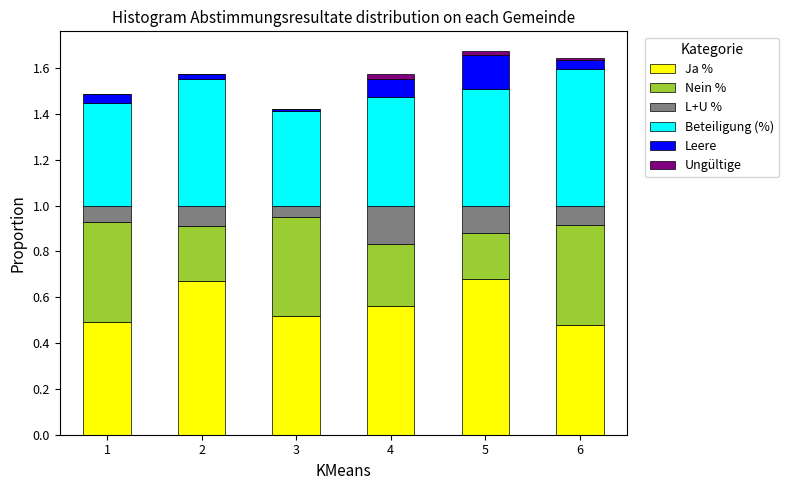

What is the sum of all Ja % values?

3.4